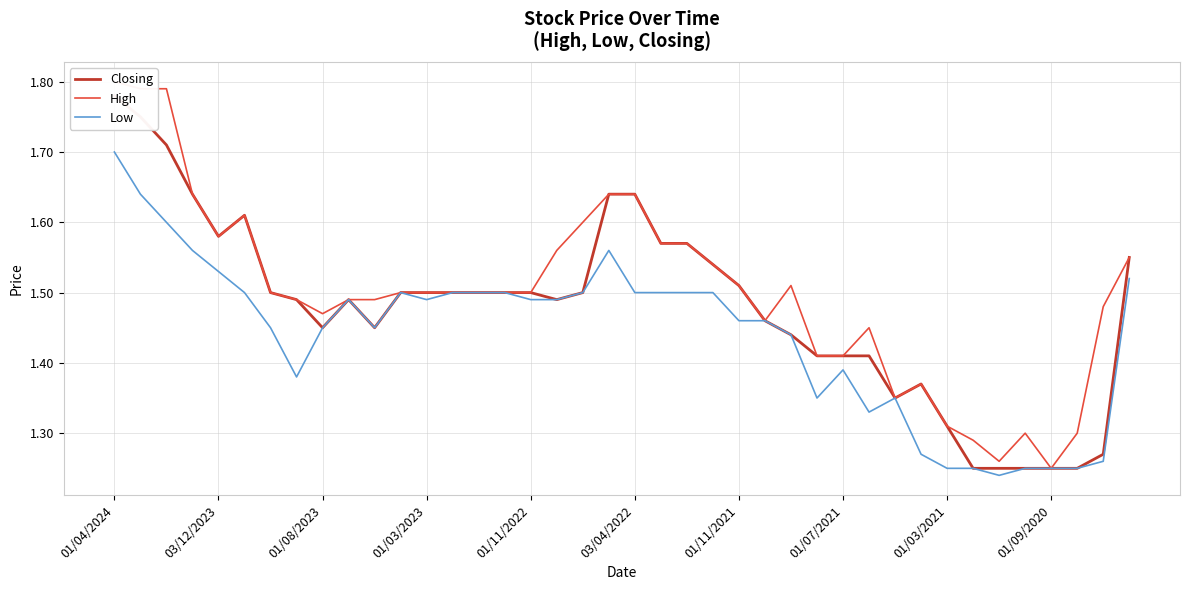

True or false: Closing and High intersect in this chart.

False